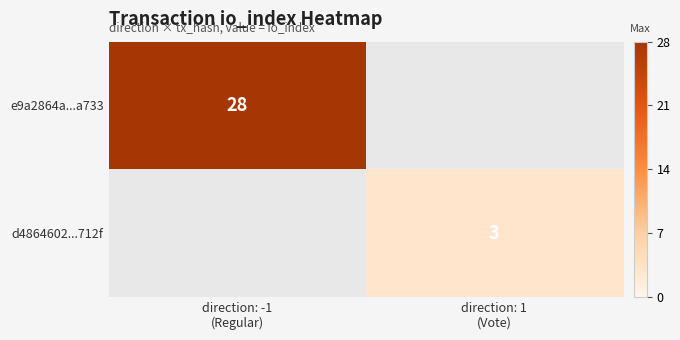

Is it true that e9a2864a...a733 equals 28.0 at direction: -1 (Regular)?

True